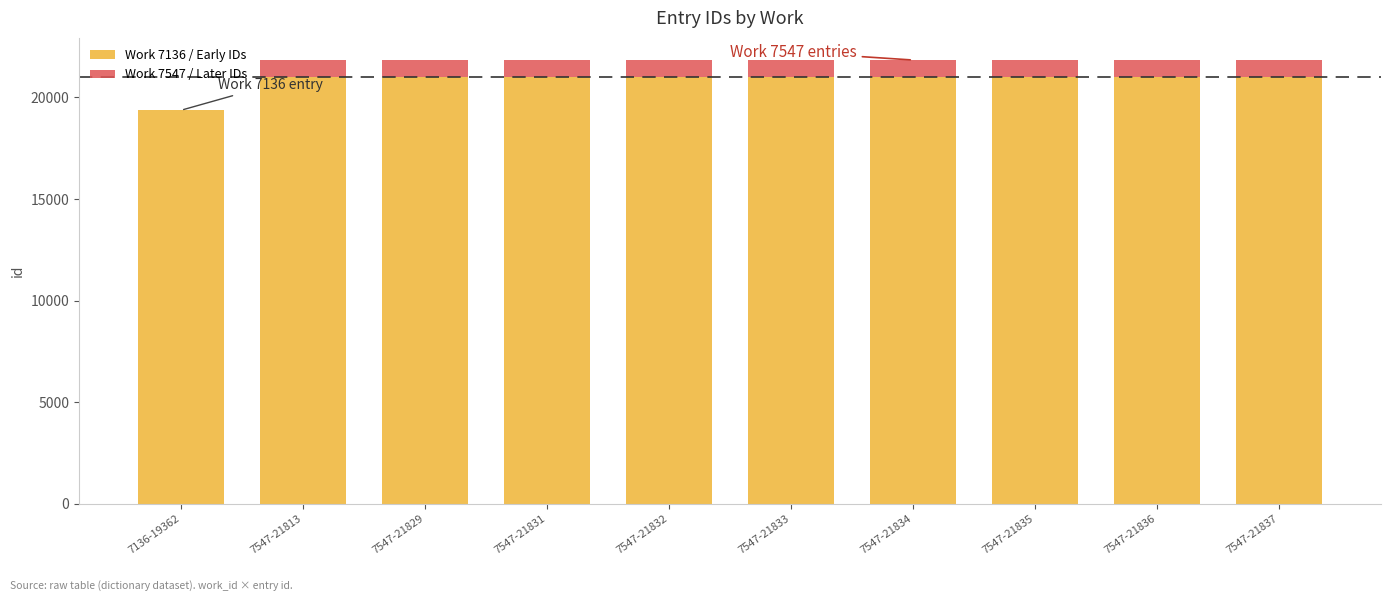

What is the total value across all series at 7547-21834?

21834